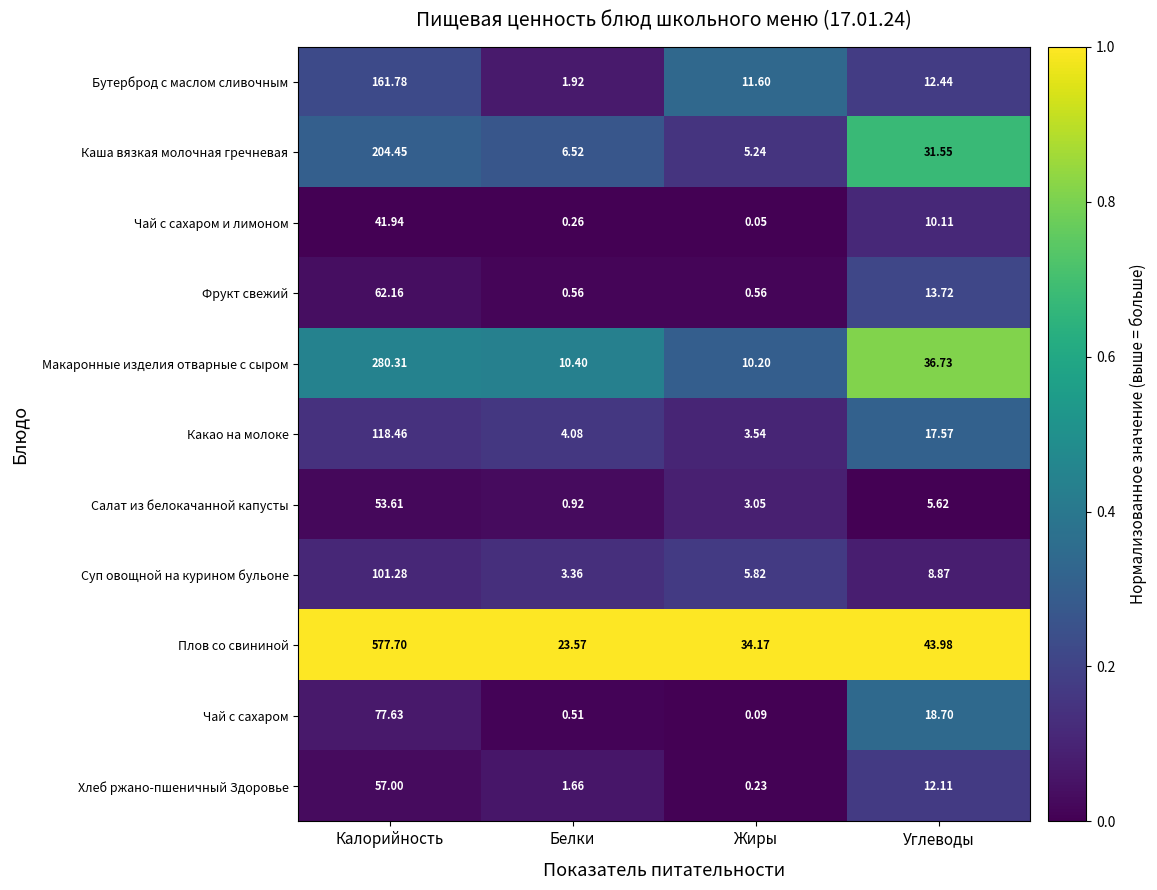

What is the difference between the highest and lowest values at Жиры?

34.1